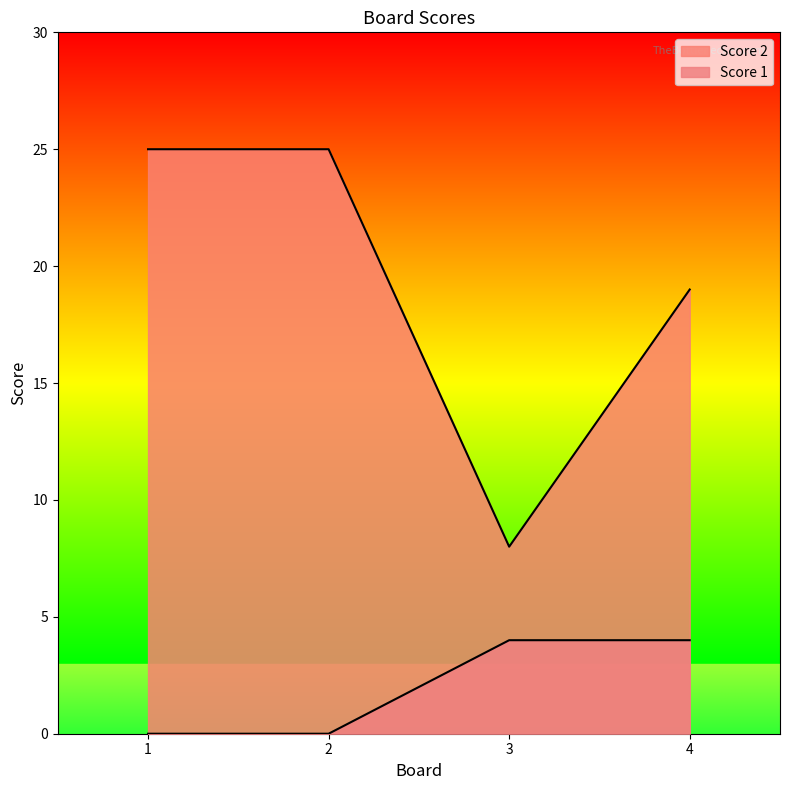

Reading right to left, what are all the values shown in this chart?

Score 2: 4=19	3=8	2=25	1=25
Score 1: 4=4	3=4	2=0	1=0